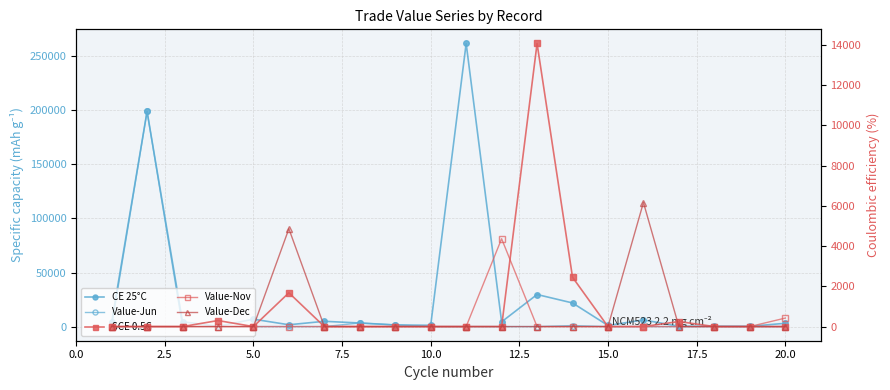

Is the value of Value-Jun at 5.0 greater than the value of Value-Nov at 12.5?

No